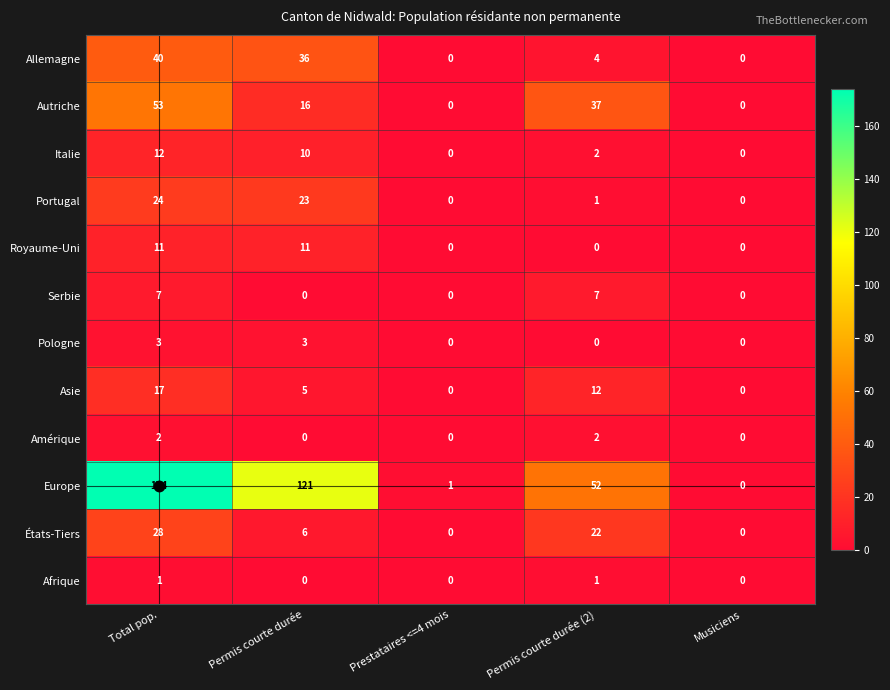

The value of Pologne at Prestataires <=4 mois is 0. True or false?

True